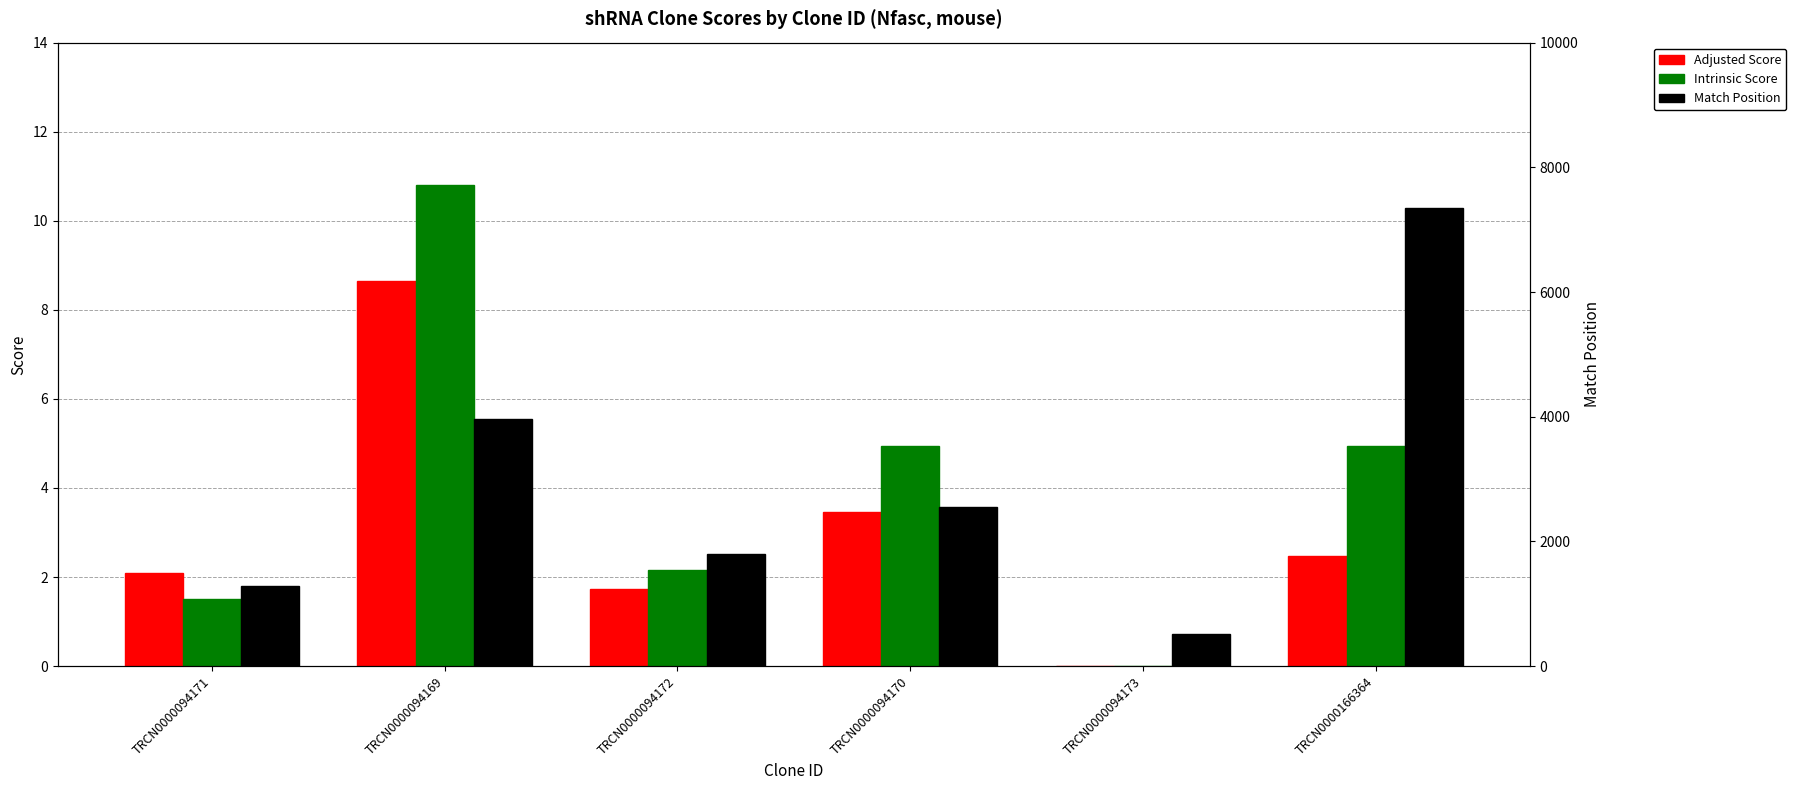

At which label is Adjusted Score closest to 4?

TRCN0000094170